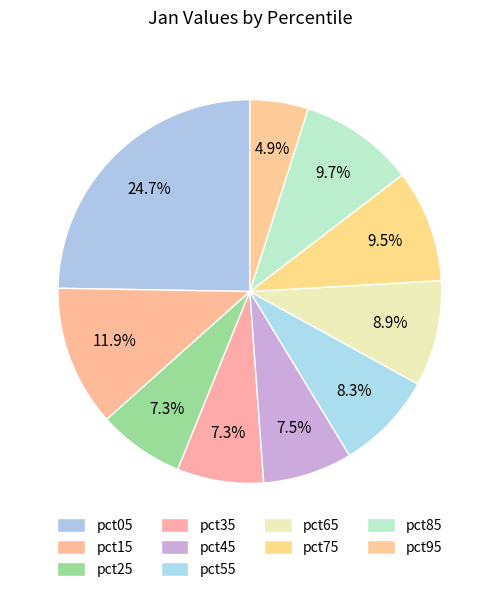

How many slices are in this pie chart?

10